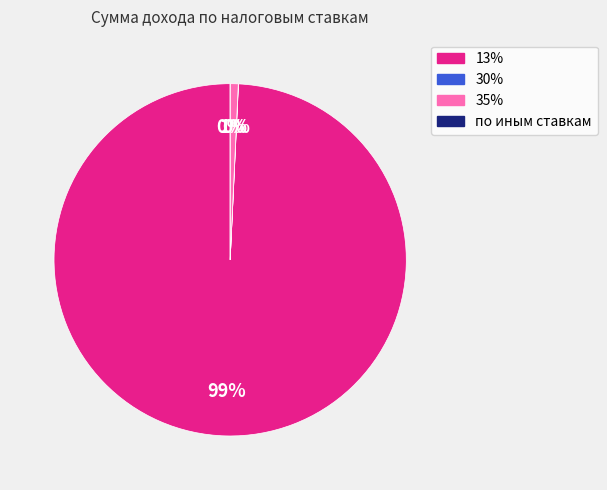

Is it true that 35% is 8% of the pie?

False